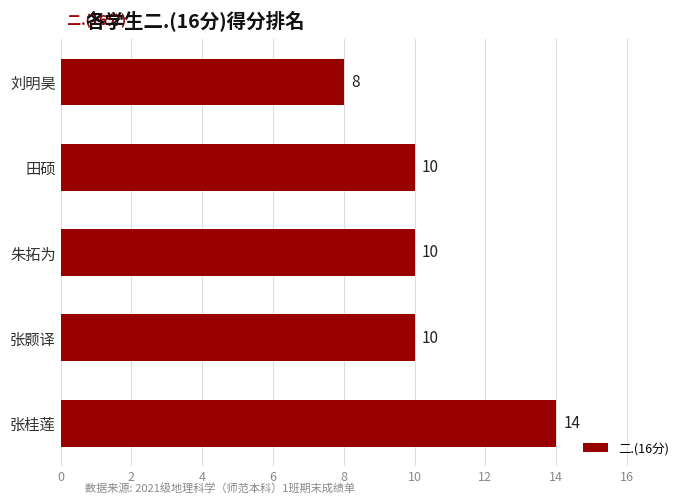

True or false: the data shows 10 at 朱拓为.

True